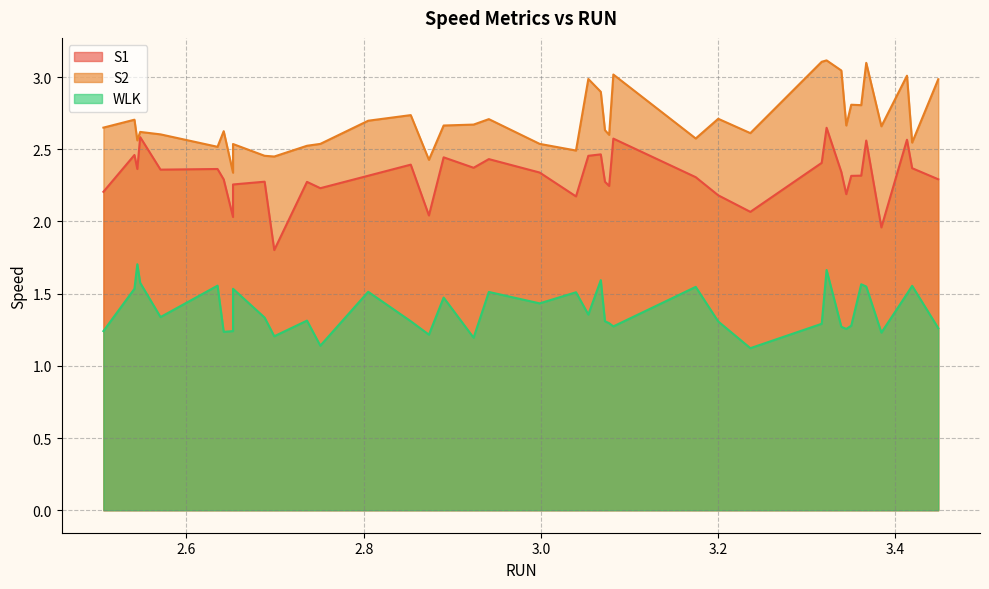

The value of WLK at 38 is 0.4. True or false?

False